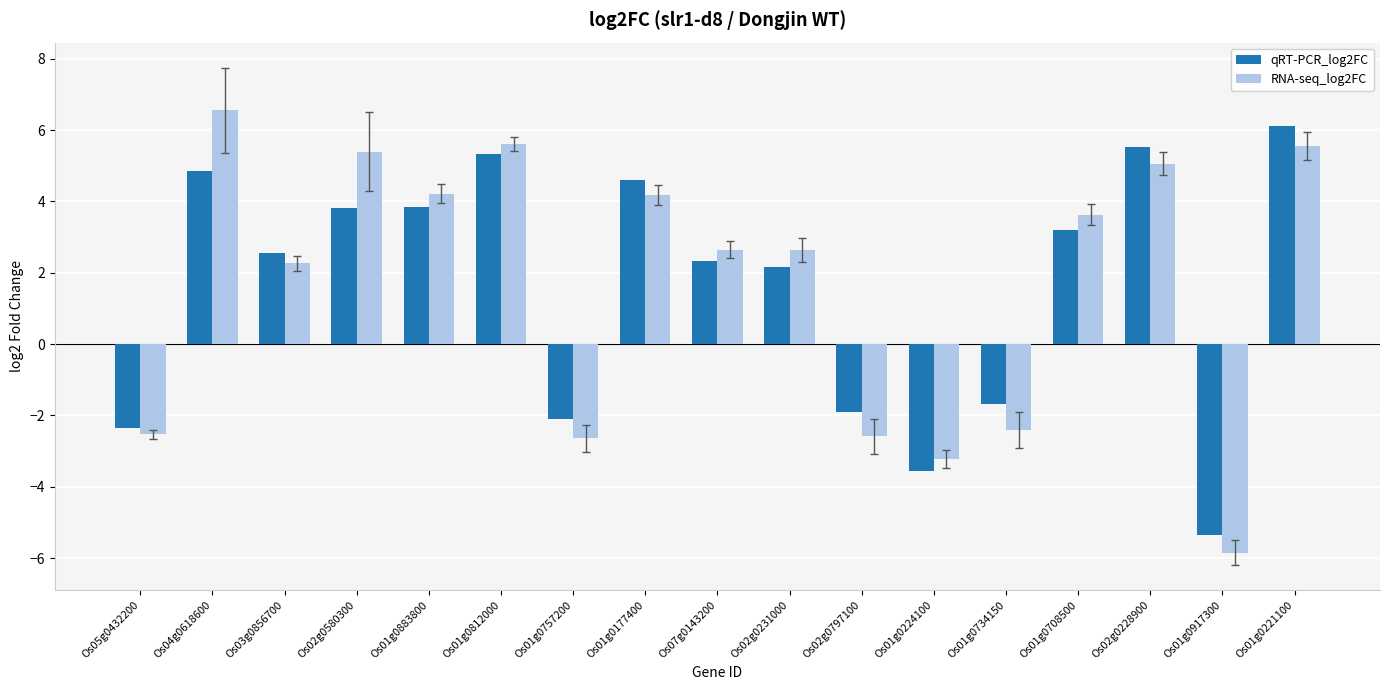

What is the sum of all RNA-seq_log2FC values?

28.5